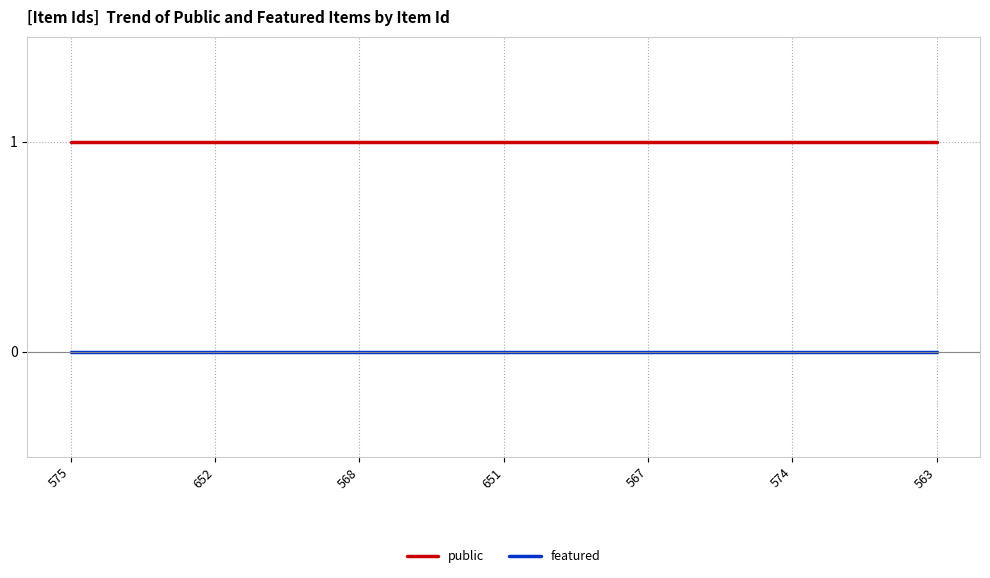

Which series has the largest total across all categories?

public